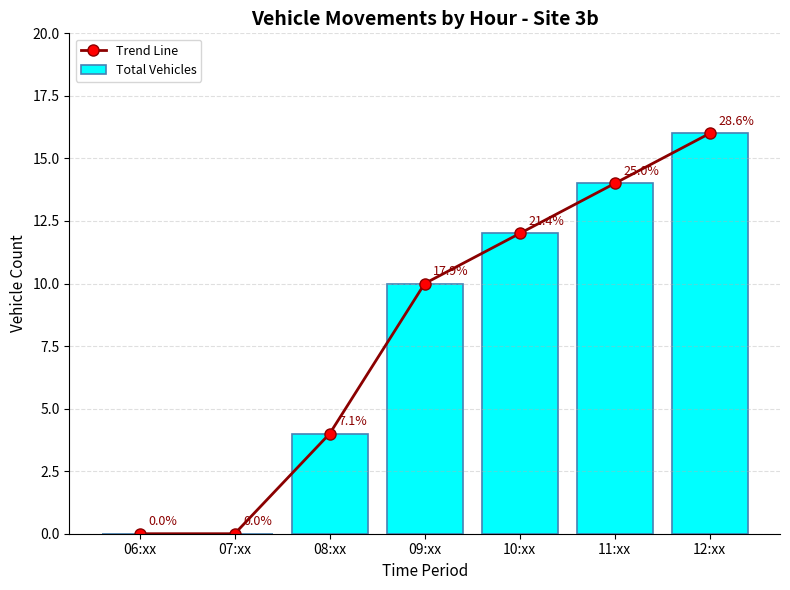

What is the label of the 2nd bar from the right?

11:xx